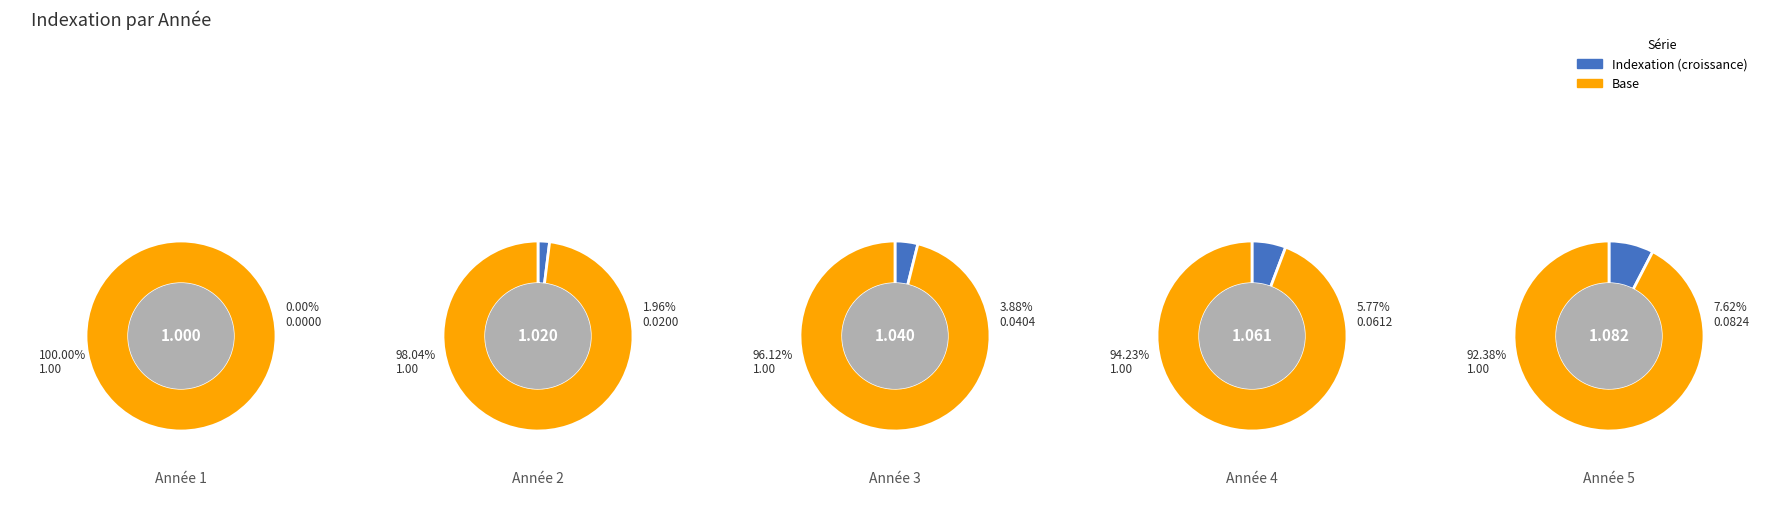

How much of the chart is everything except Année 2?

96.4%